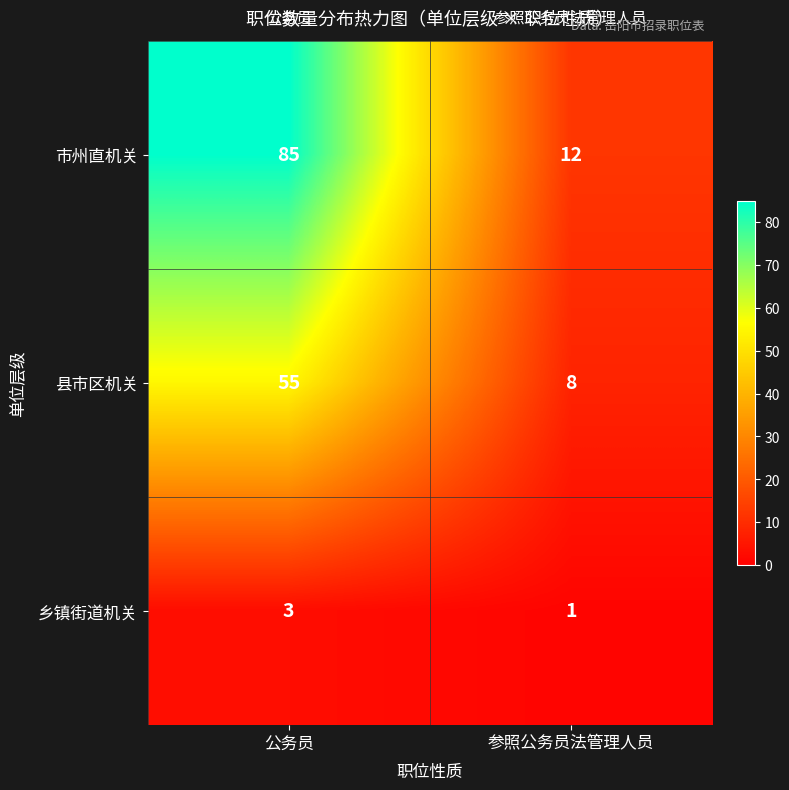

Reading left to right, what are all the values shown in this chart?

市州直机关: 公务员=85	参照公务员法管理人员=12
县市区机关: 公务员=55	参照公务员法管理人员=8
乡镇街道机关: 公务员=3	参照公务员法管理人员=1